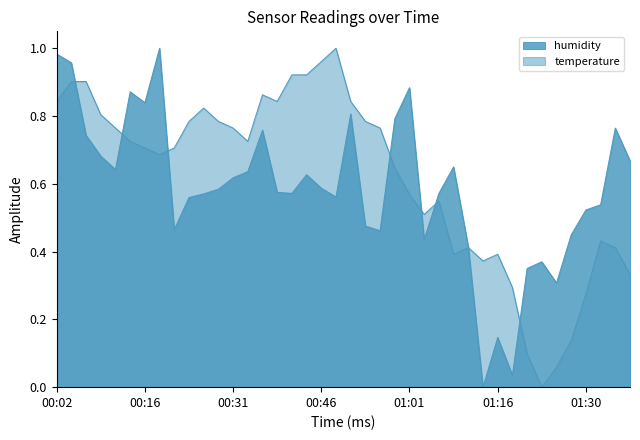

Rank the series by their average value, from lowest to highest.

humidity, temperature